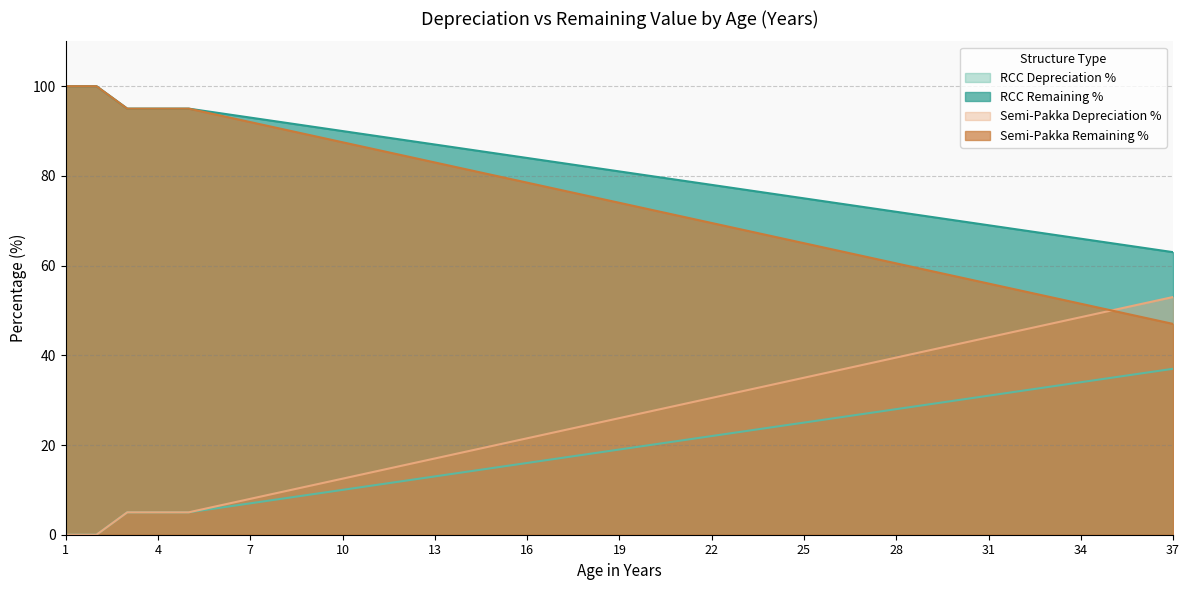

Read the RCC Remaining % value at 3.

95.0